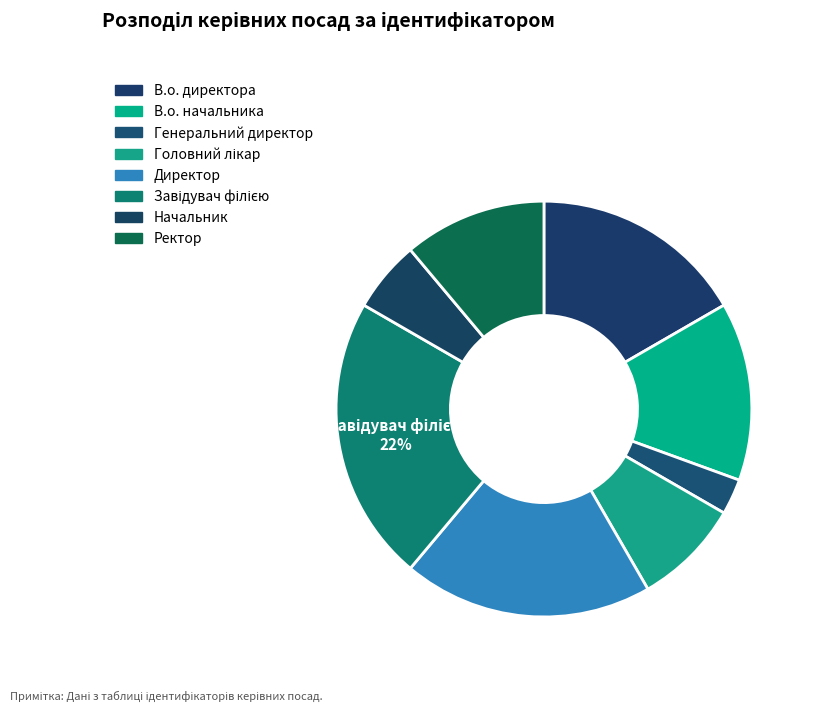

Rank the categories by value from lowest to highest.

Генеральний директор, Начальник, Головний лікар, Ректор, В.о. начальника, В.о. директора, Директор, Завідувач філією